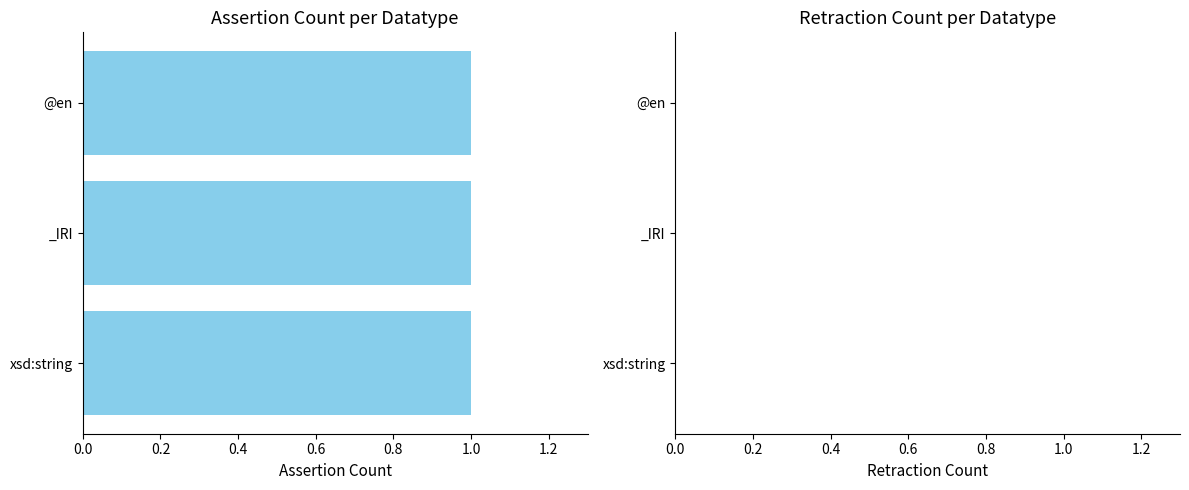

What is the label of the 1st bar from the left?

@en